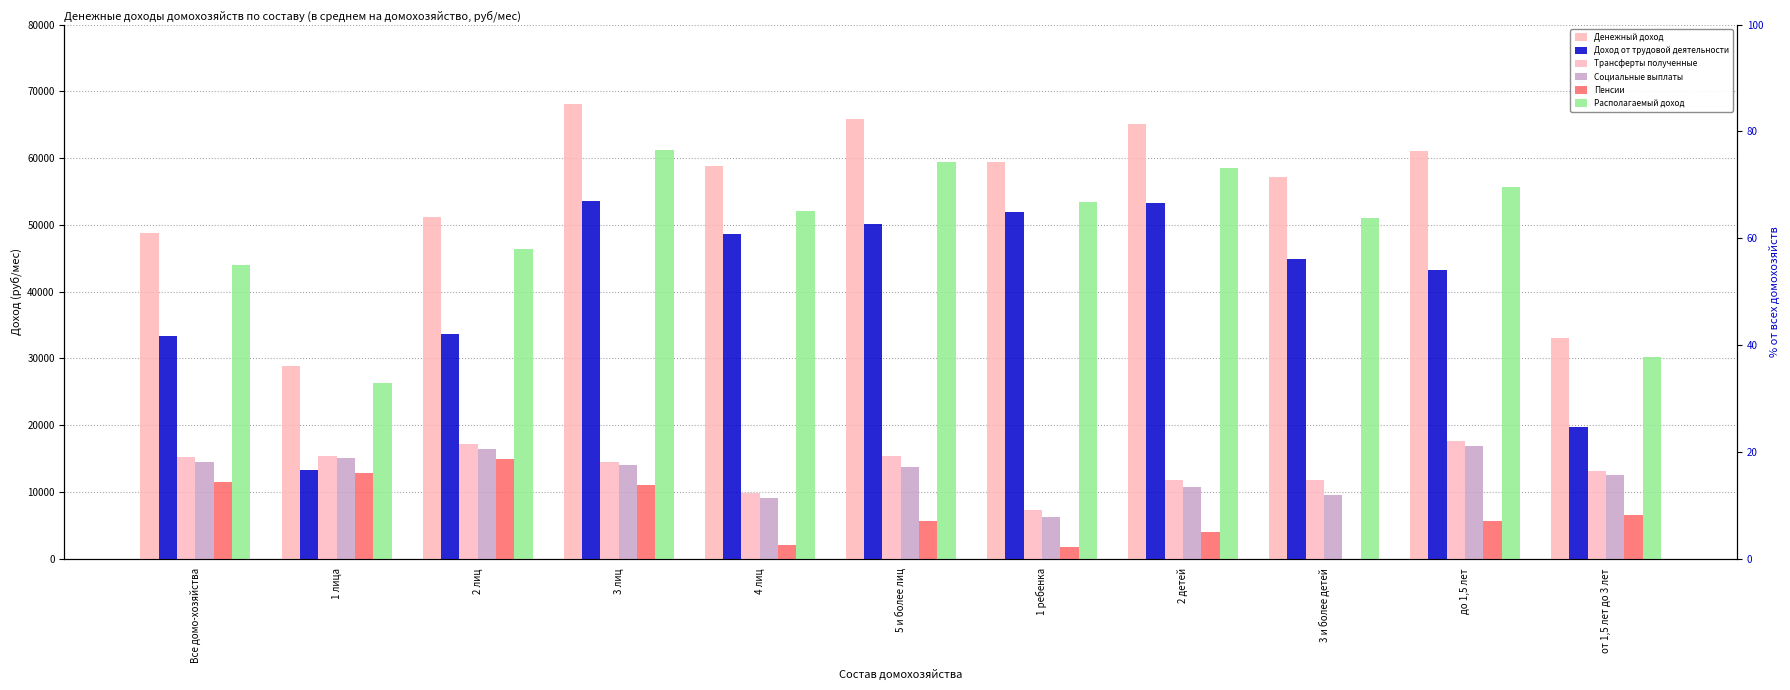

What is the average value of the Пенсии series?

6887.7